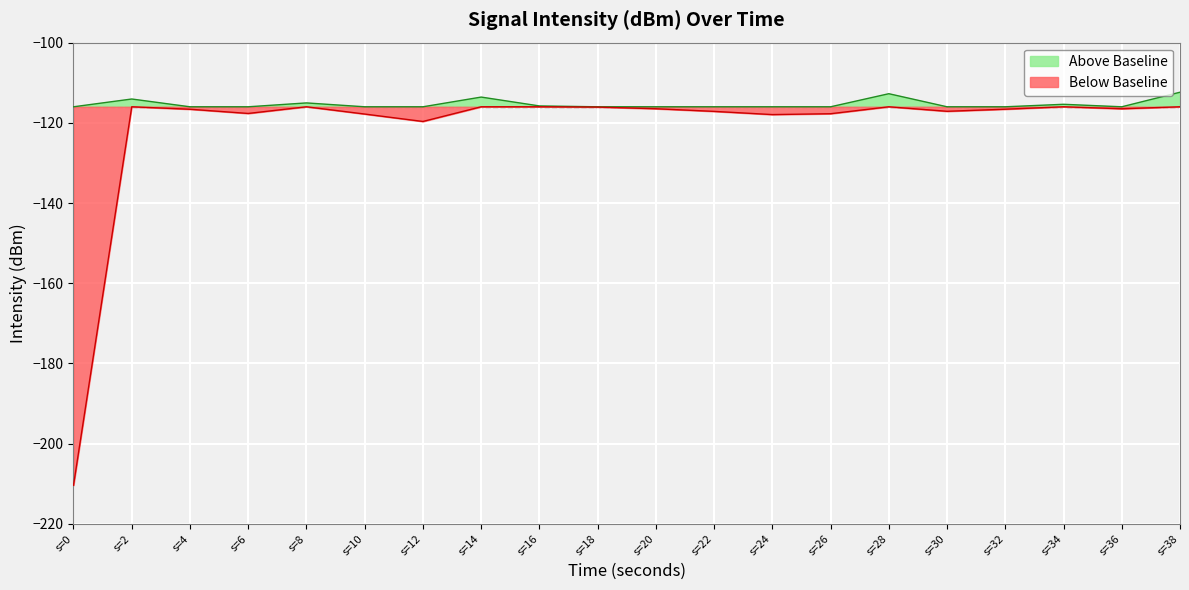

True or false: the data shows -117.1 at s=22.

True